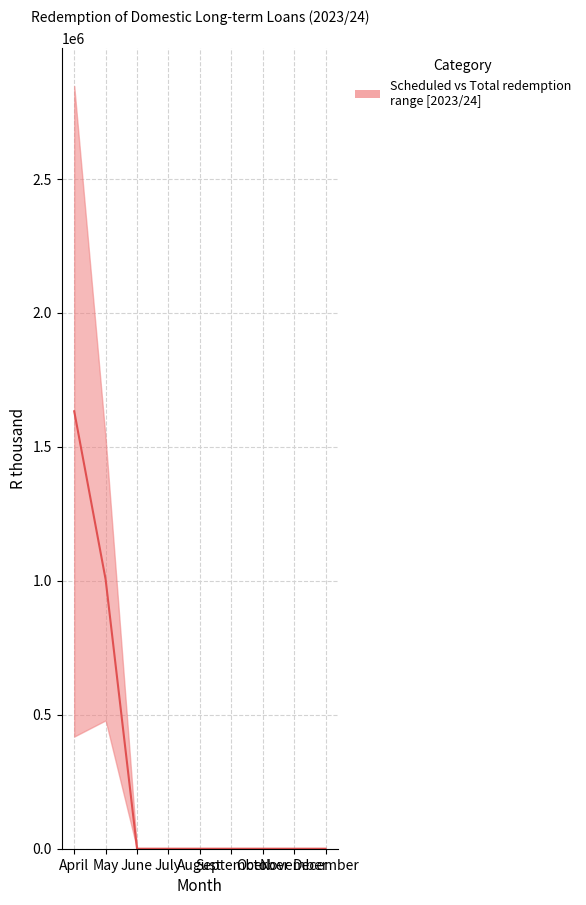

Is this an area chart (filled region under the line)?

No